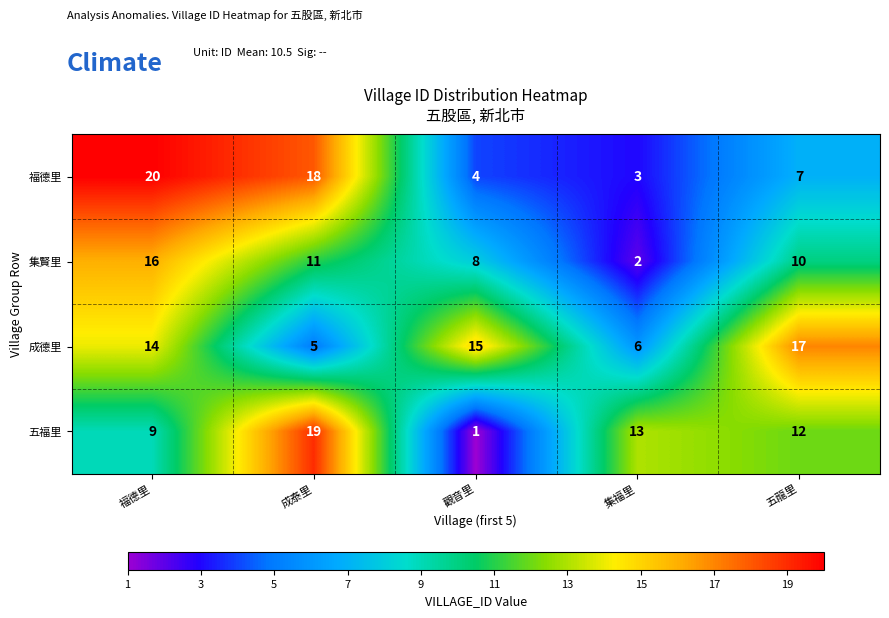

Rank the series by their maximum value, from highest to lowest.

福德里, 五福里, 成德里, 集賢里